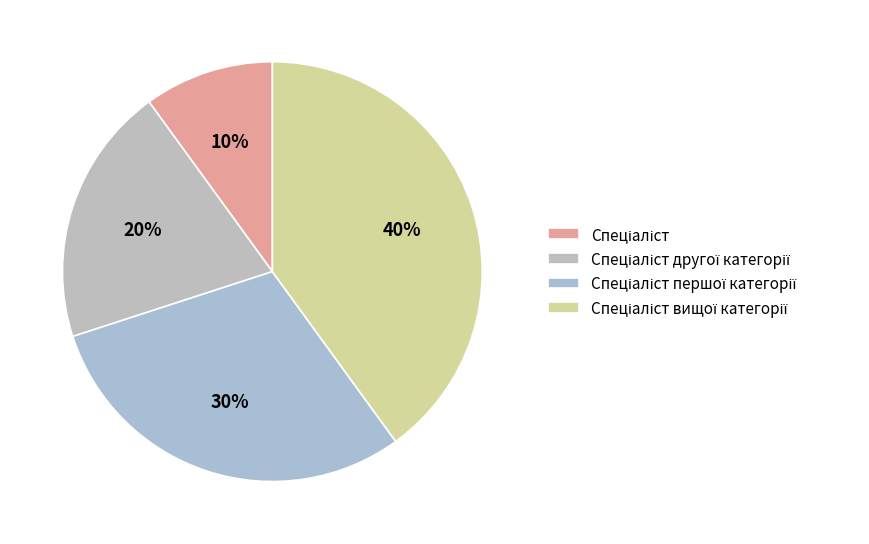

The Спеціаліст вищої категорії slice represents 46% of the pie. True or false?

False